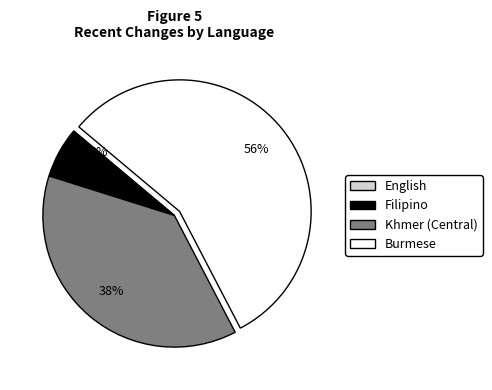

The Burmese slice represents 41% of the pie. True or false?

False